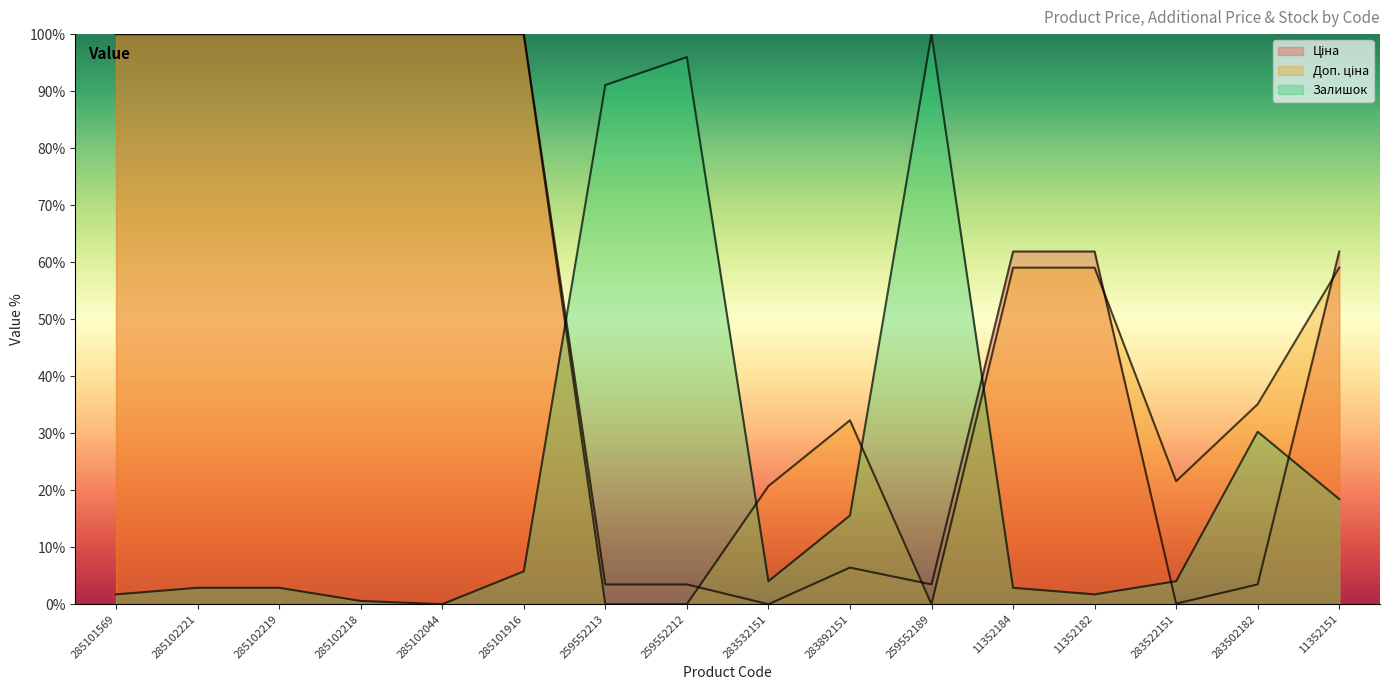

What is the difference between the maximum and minimum values in the Ціна series?

100.0